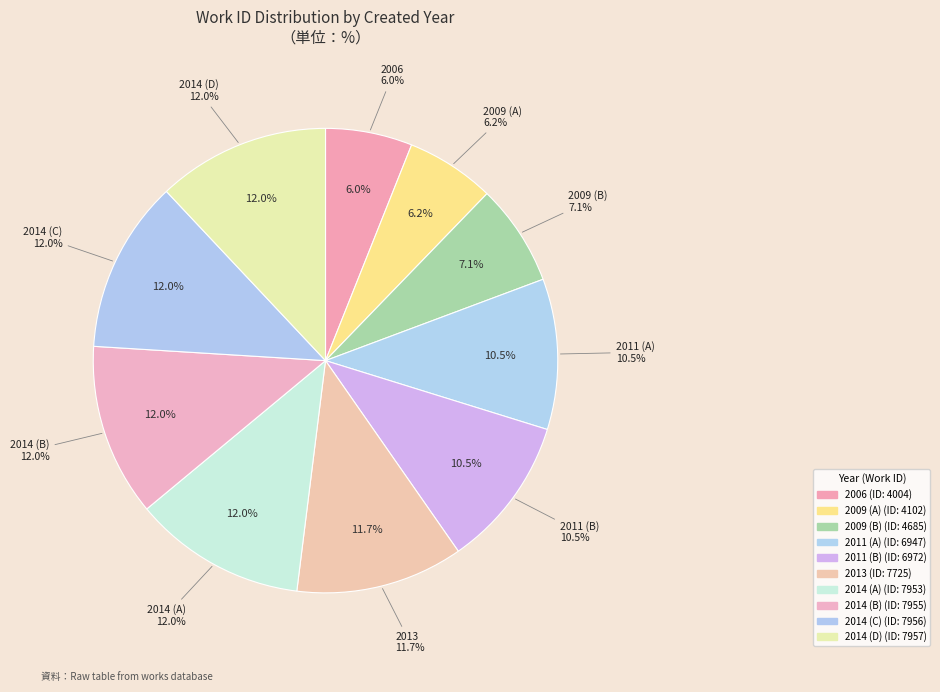

To the nearest percent, what is the average slice percentage?

10%